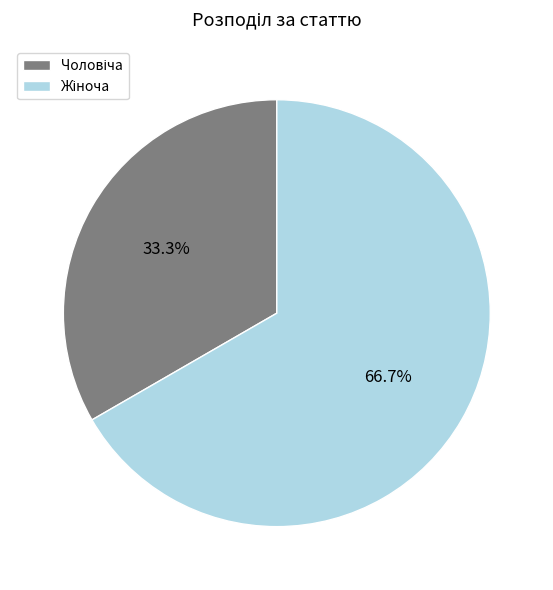

How many segments does this pie chart have?

2